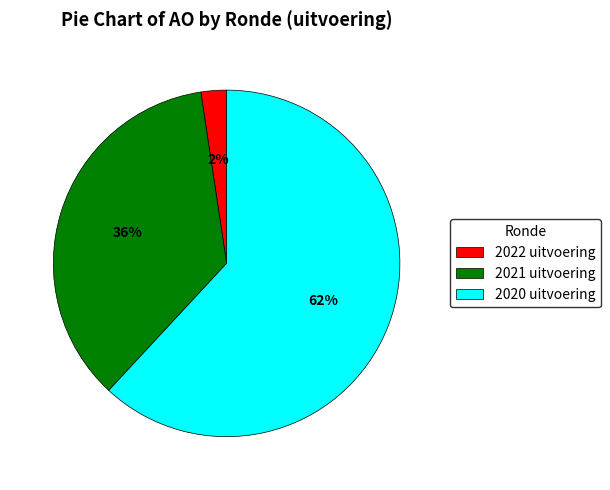

True or false: 2021 uitvoering accounts for 36% of the total.

True